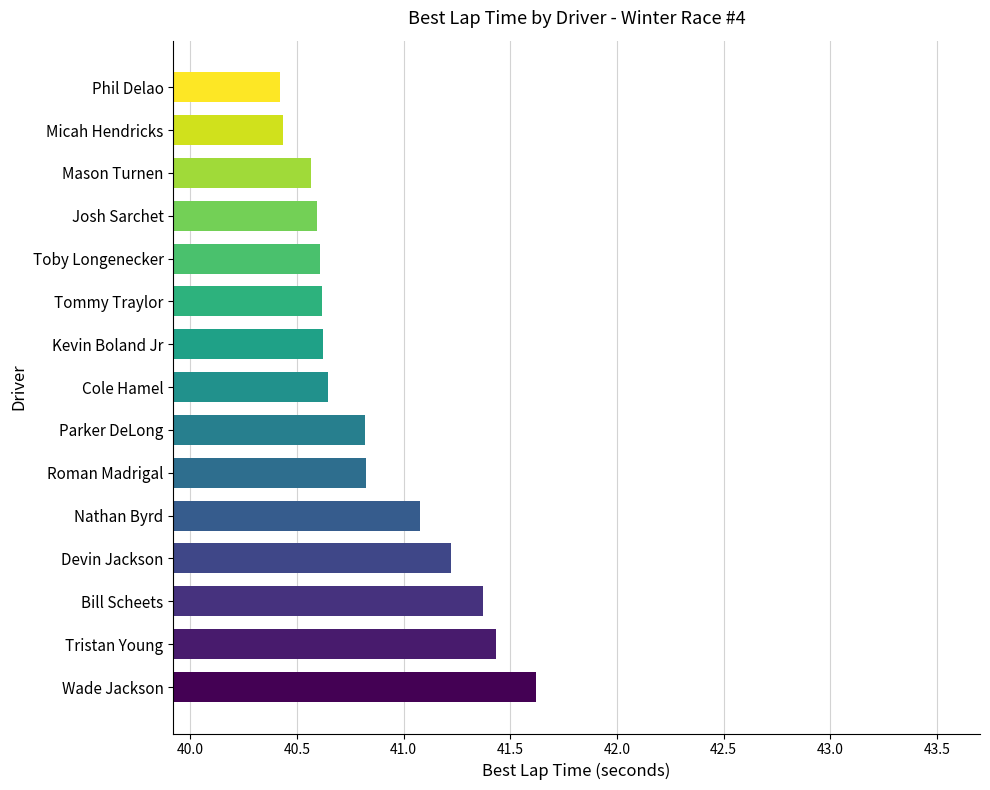

What is the smallest value displayed?

40.4